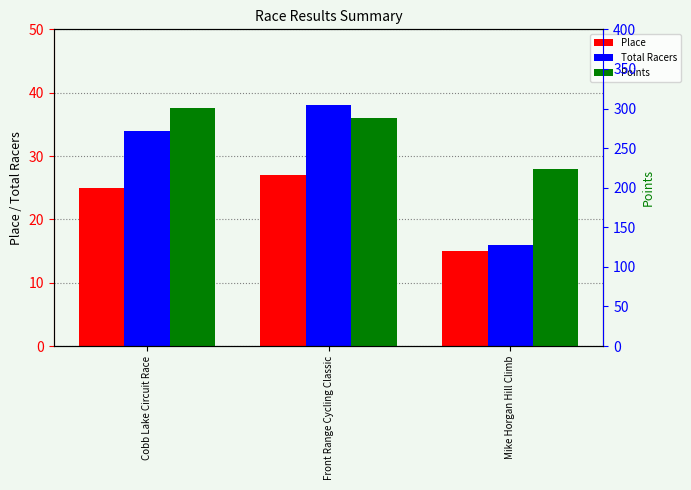

Reading left to right, what are all the values shown in this chart?

Place: Cobb Lake Circuit Race=25.0	Front Range Cycling Classic=27.0	Mike Horgan Hill Climb=15.0
Total Racers: Cobb Lake Circuit Race=34.0	Front Range Cycling Classic=38.0	Mike Horgan Hill Climb=16.0
Points: Cobb Lake Circuit Race=301.2	Front Range Cycling Classic=287.6	Mike Horgan Hill Climb=223.0